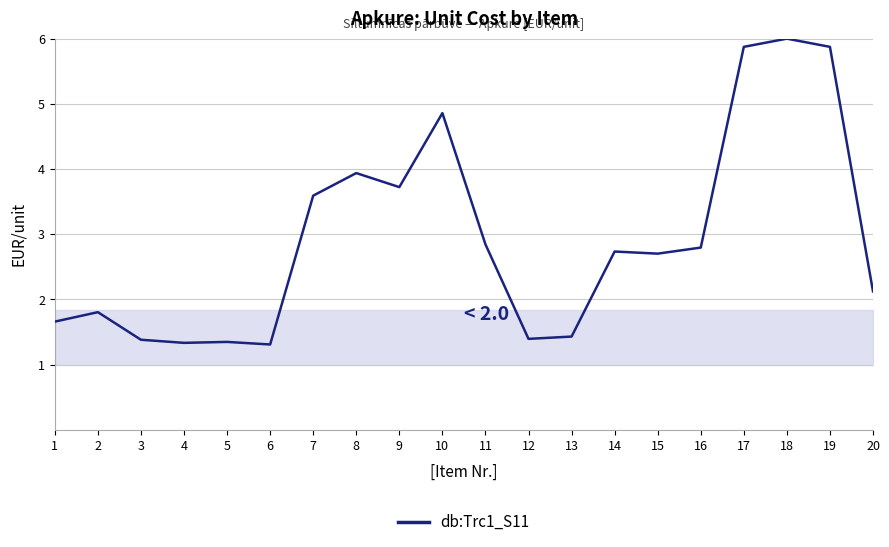

Does the chart display data point markers on the line(s)?

No